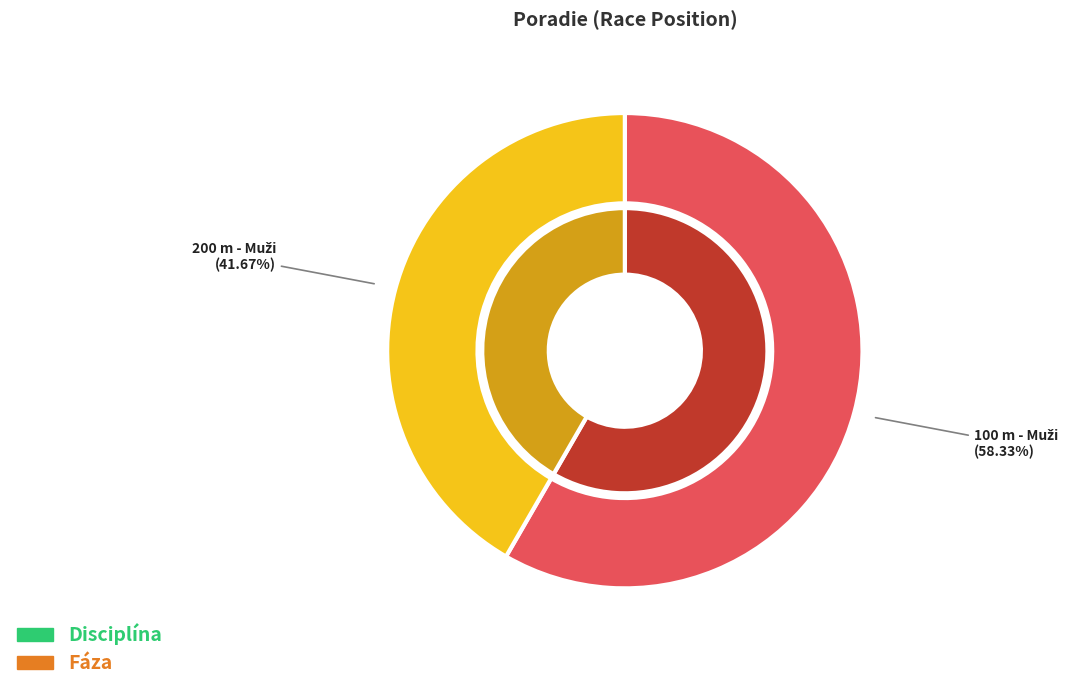

Between 200 m - Muži and 100 m - Muži, which is larger?

100 m - Muži